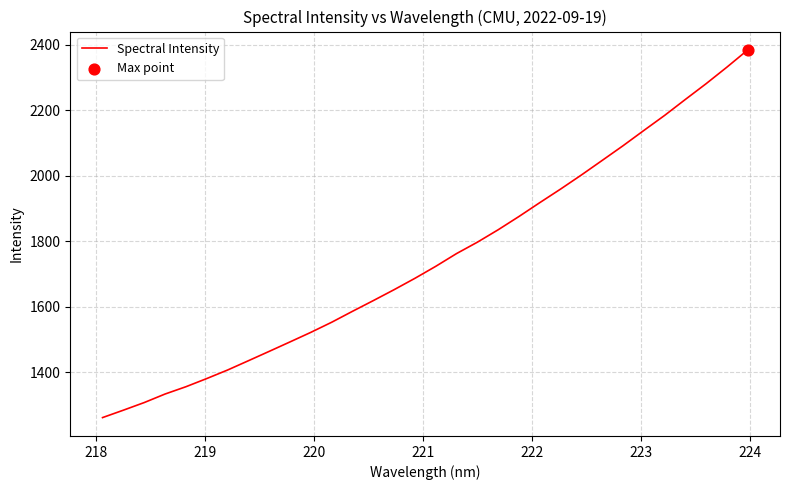

What is the difference between the maximum and minimum values?

1121.2